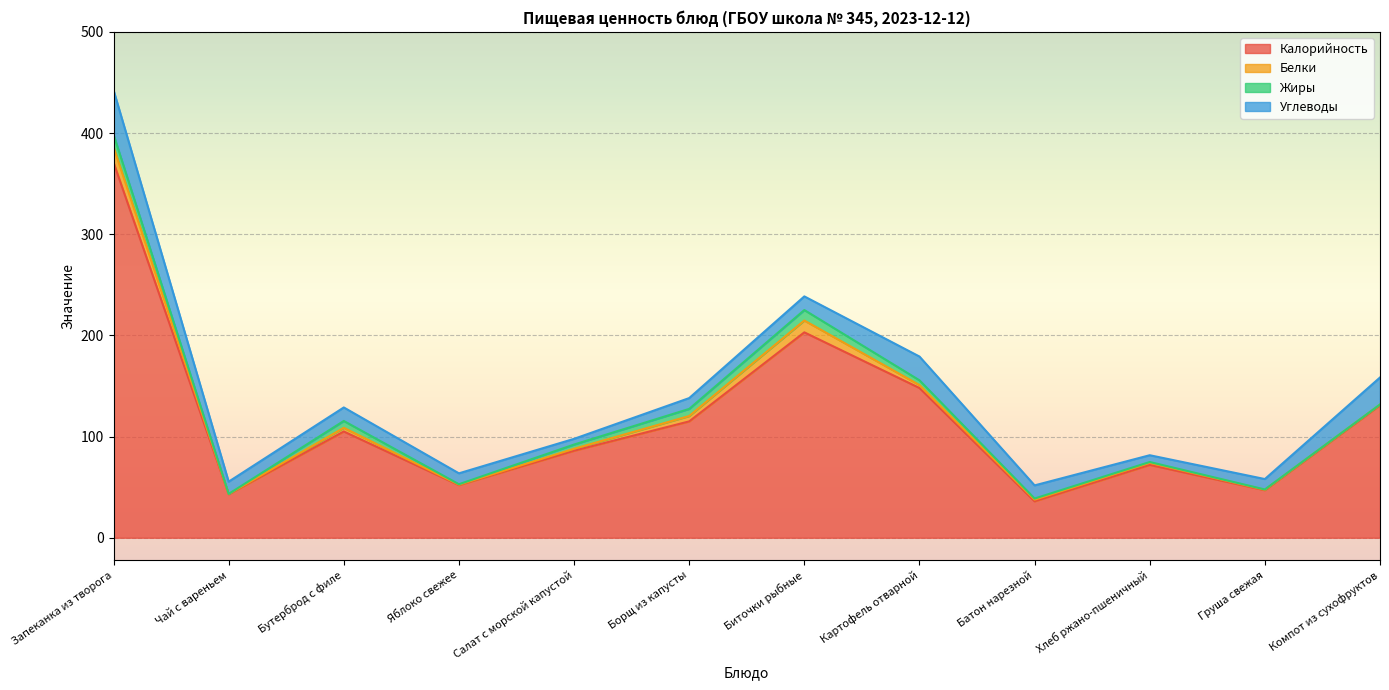

True or false: Углеводы and Калорийность intersect in this chart.

False